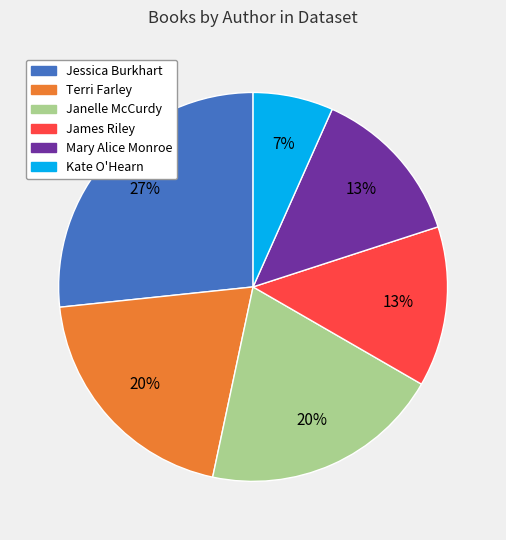

Which has a higher value, Jessica Burkhart or James Riley?

Jessica Burkhart